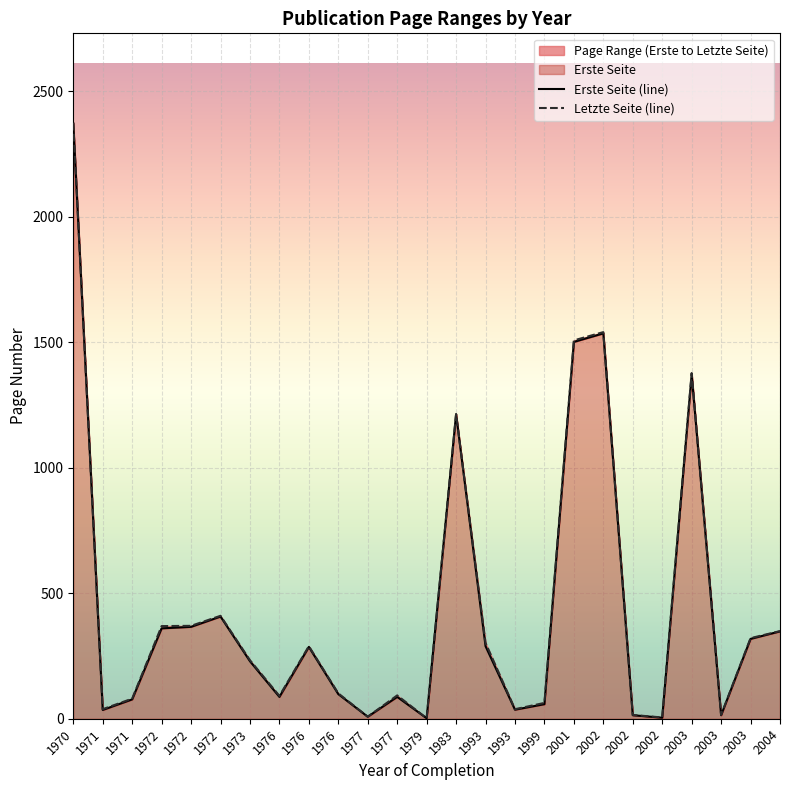

At which category does the chart reach its minimum across all series?

1979